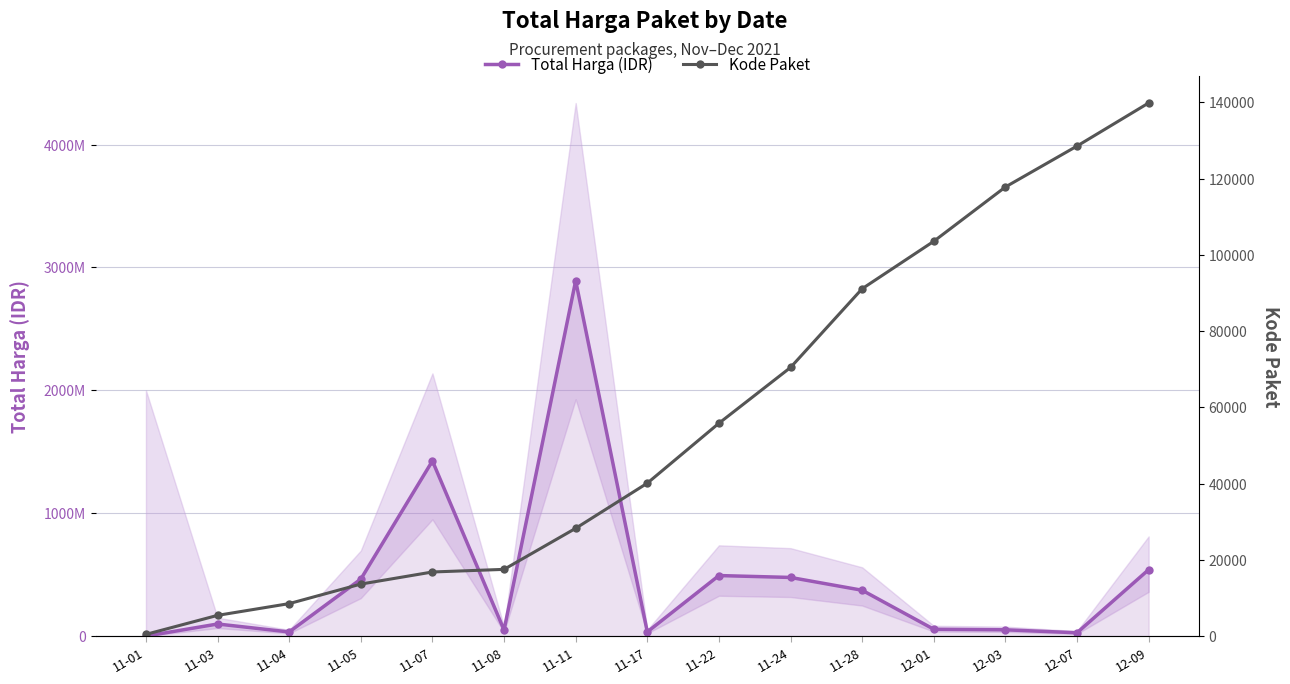

Does the chart have visible grid lines?

Yes